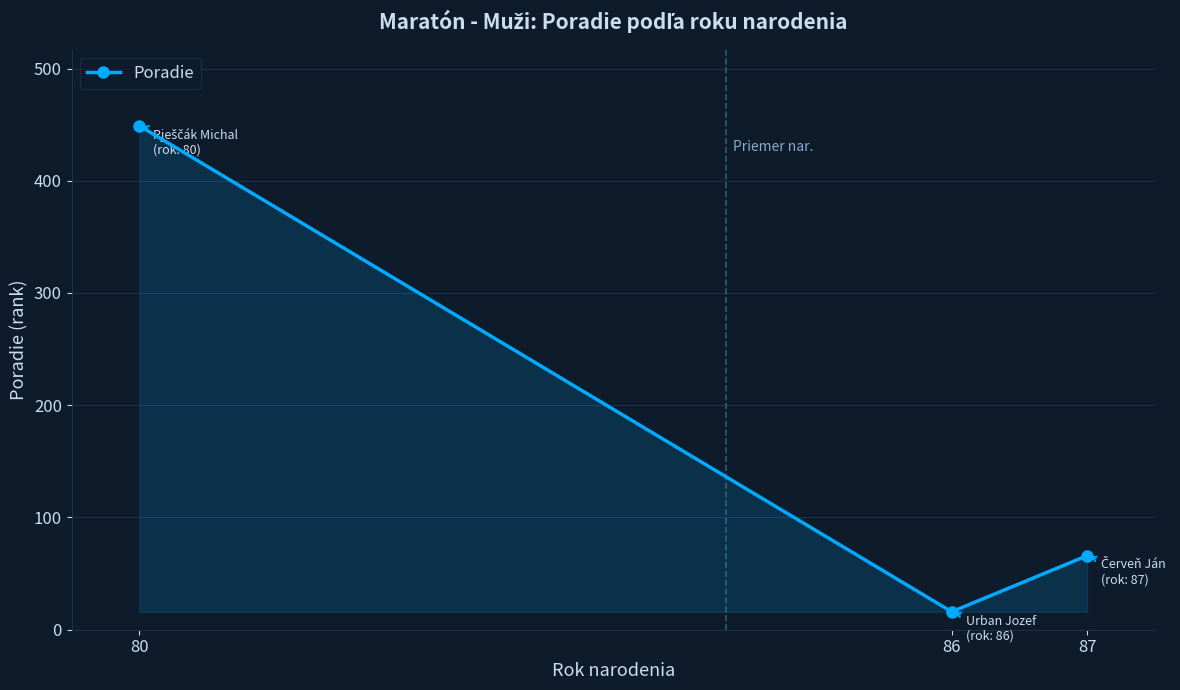

Does the chart have visible grid lines?

Yes